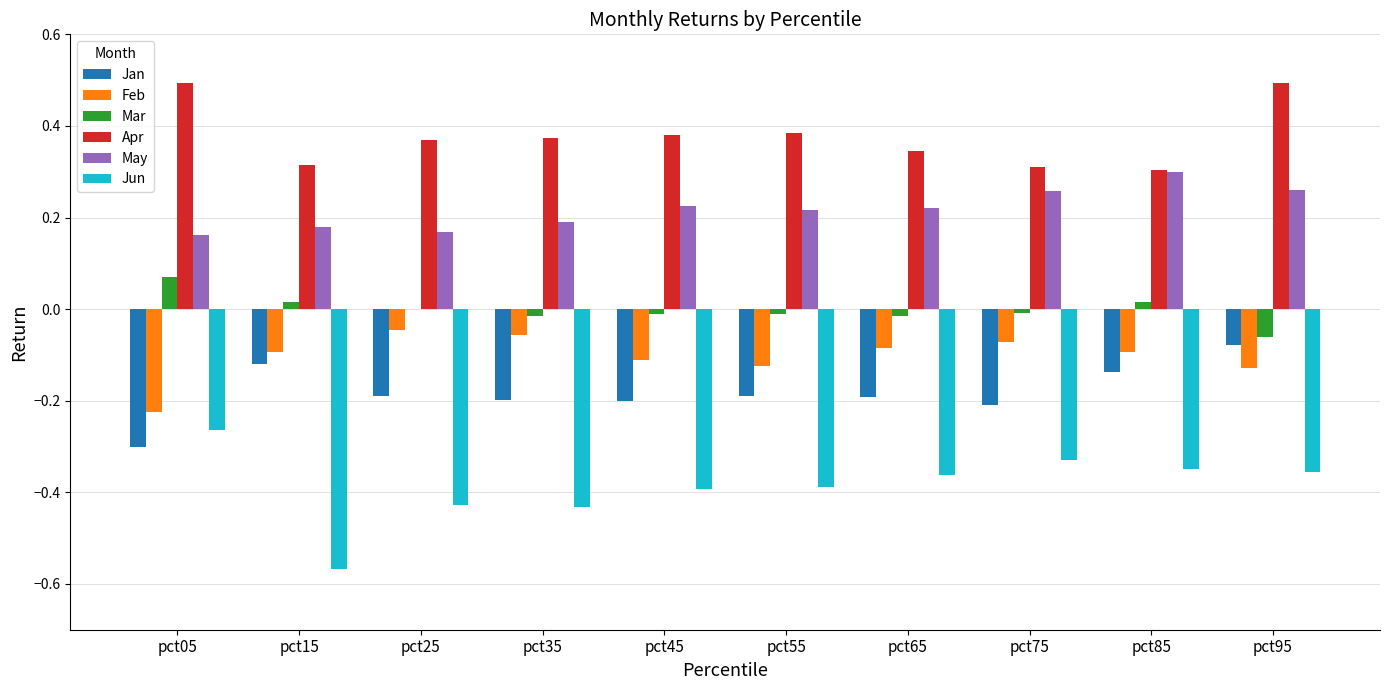

Is the value of May at pct45 greater than the value of Mar at pct45?

Yes